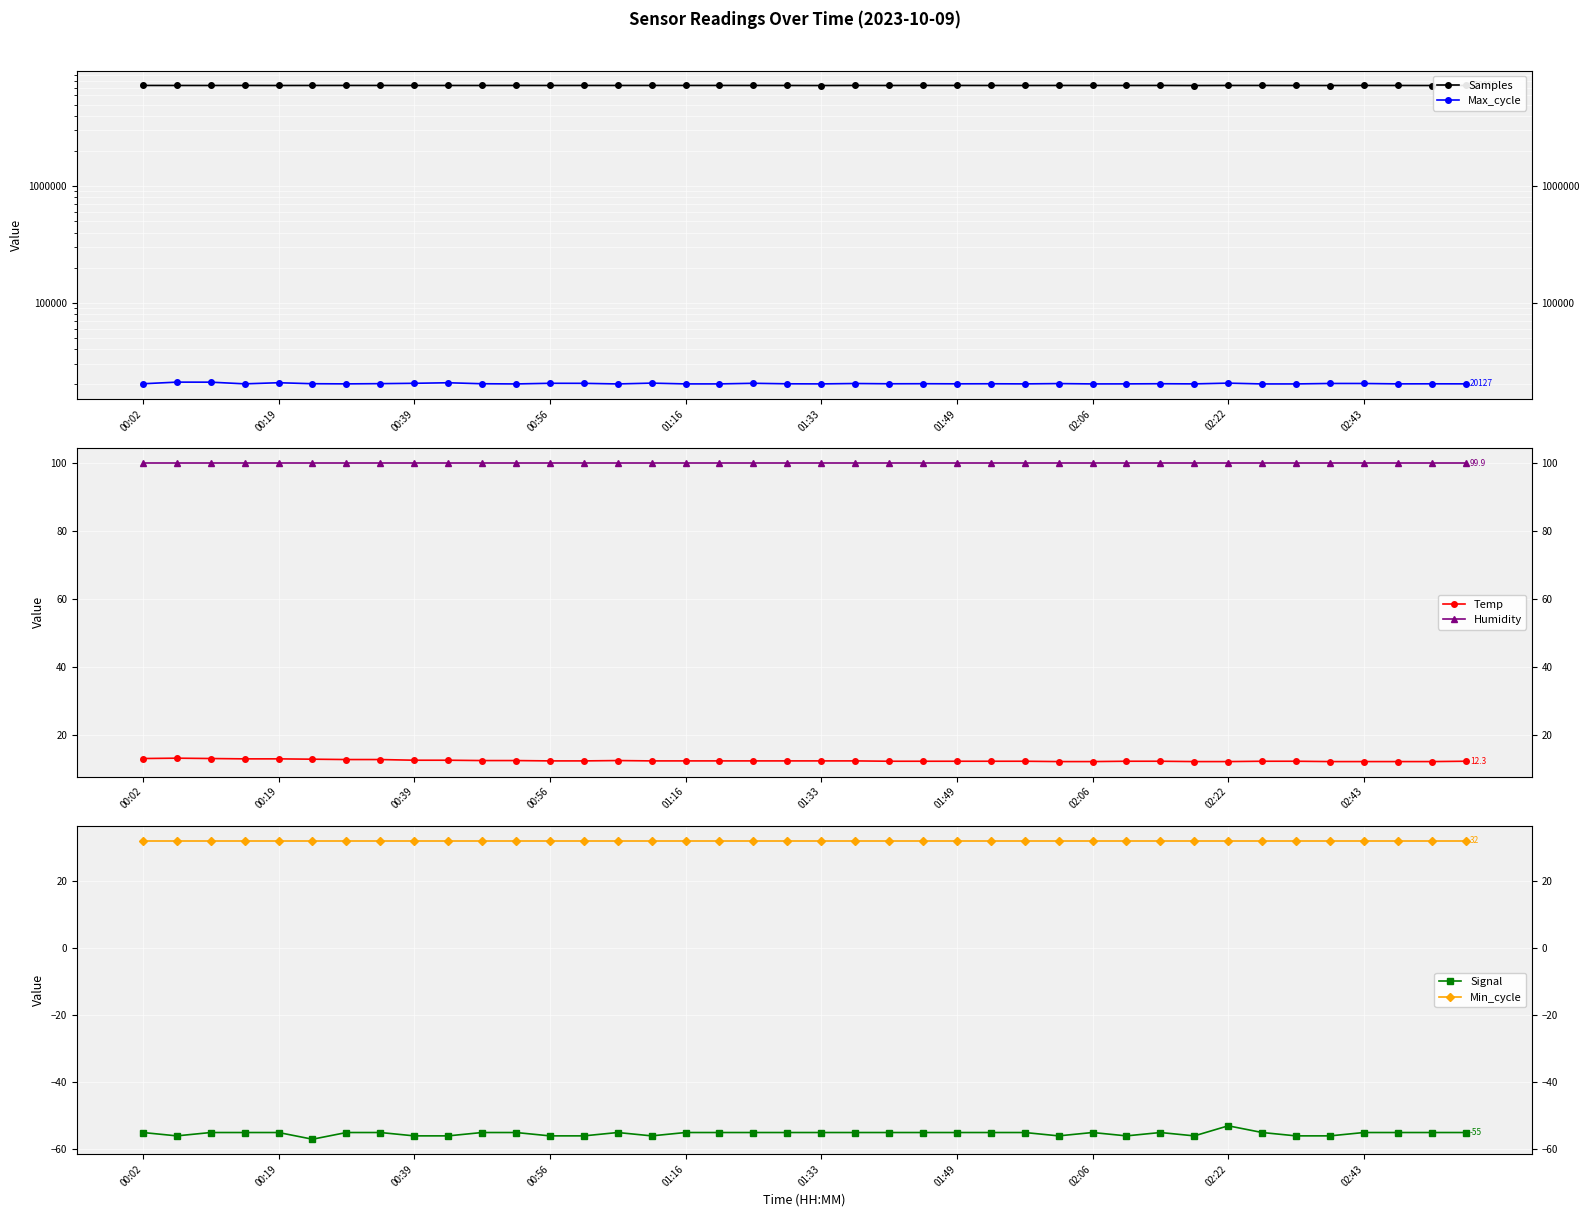

What is the minimum value for Temp?

12.2